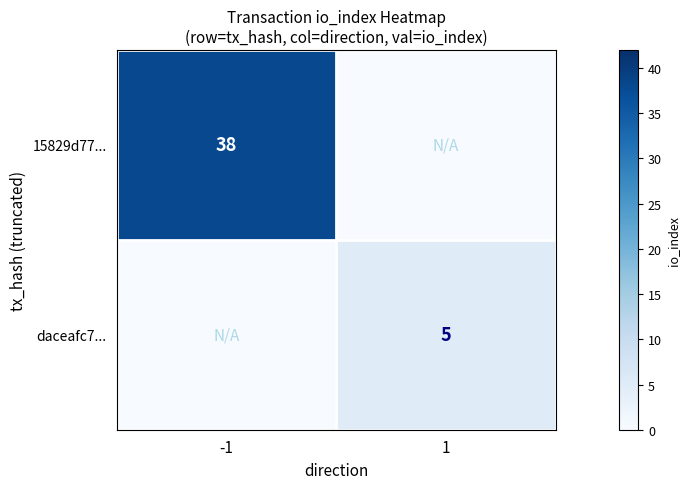

What is the difference between the highest and lowest values at 1?

5